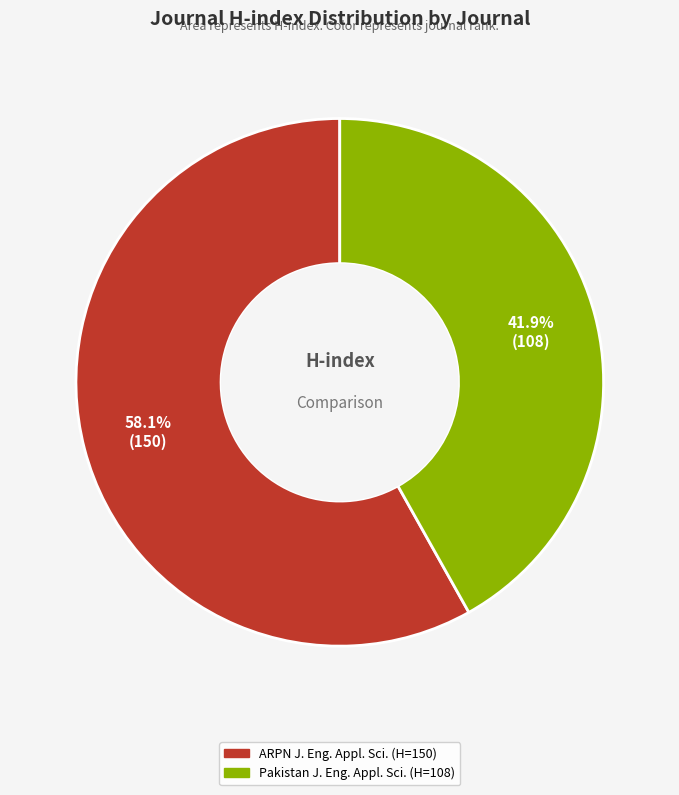

Is there a majority slice in this chart?

Yes